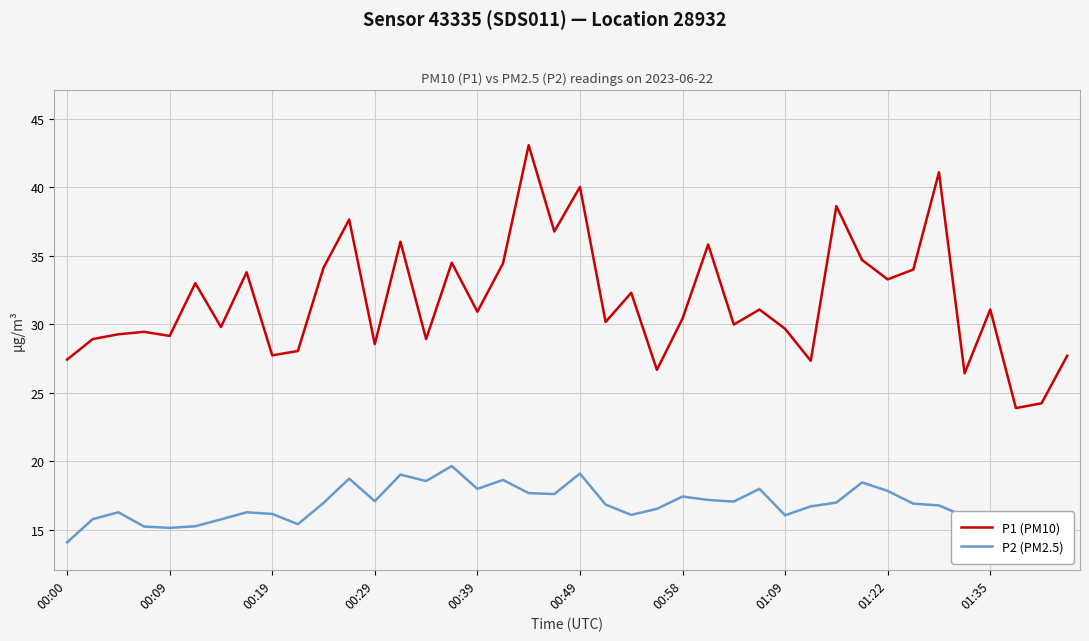

True or false: P1 (PM10) and P2 (PM2.5) intersect in this chart.

False